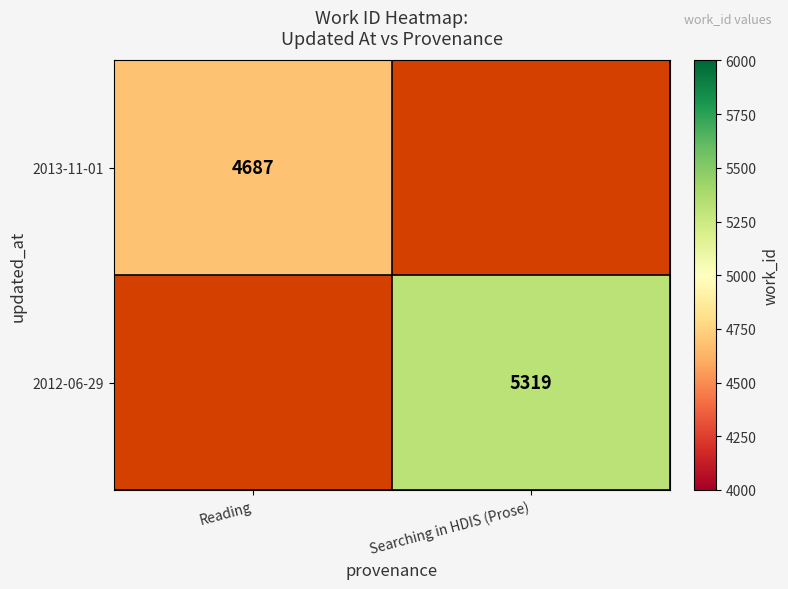

The value of 2012-06-29 at Searching in HDIS (Prose) is 8098. True or false?

False